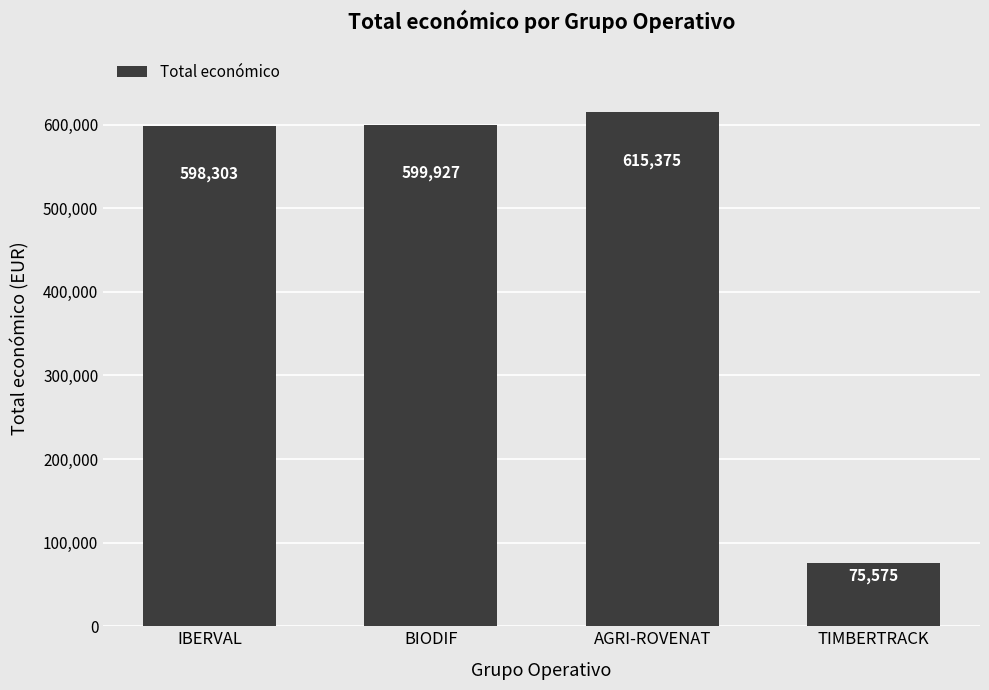

Approximately how many times larger is the value at AGRI-ROVENAT compared to IBERVAL?

1.0